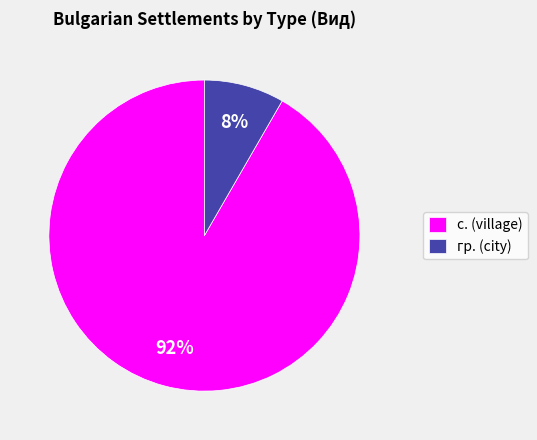

Which slice is the largest?

с.